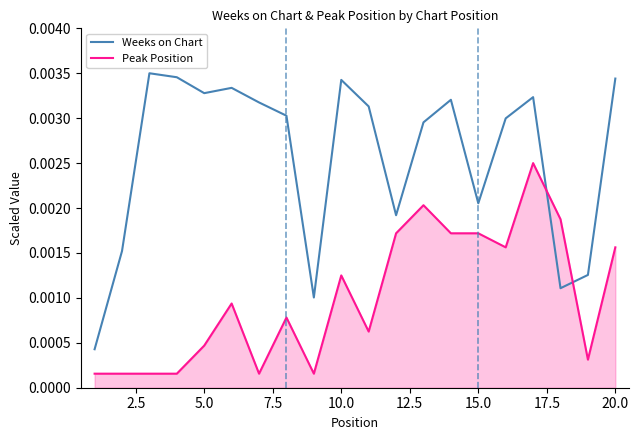

Which series has the largest range (max minus min)?

Weeks on Chart